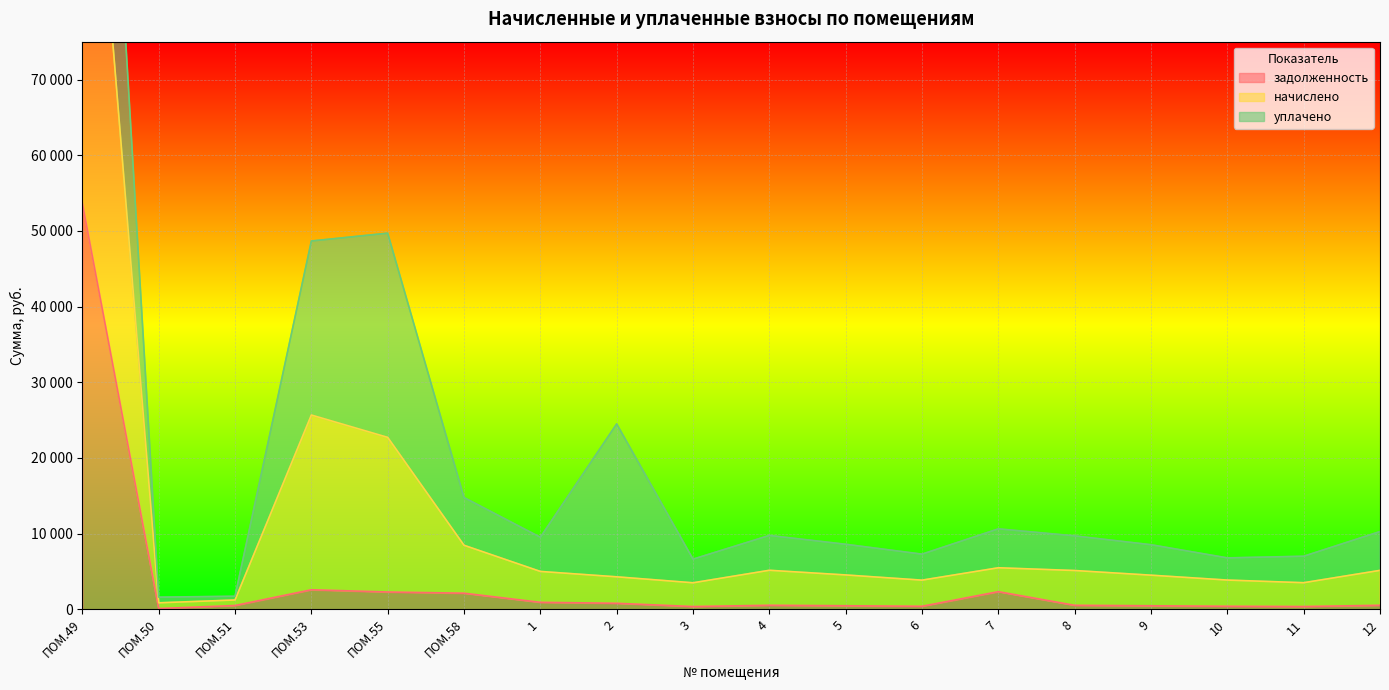

Which category has the highest value in the задолженность series?

ПОМ.49